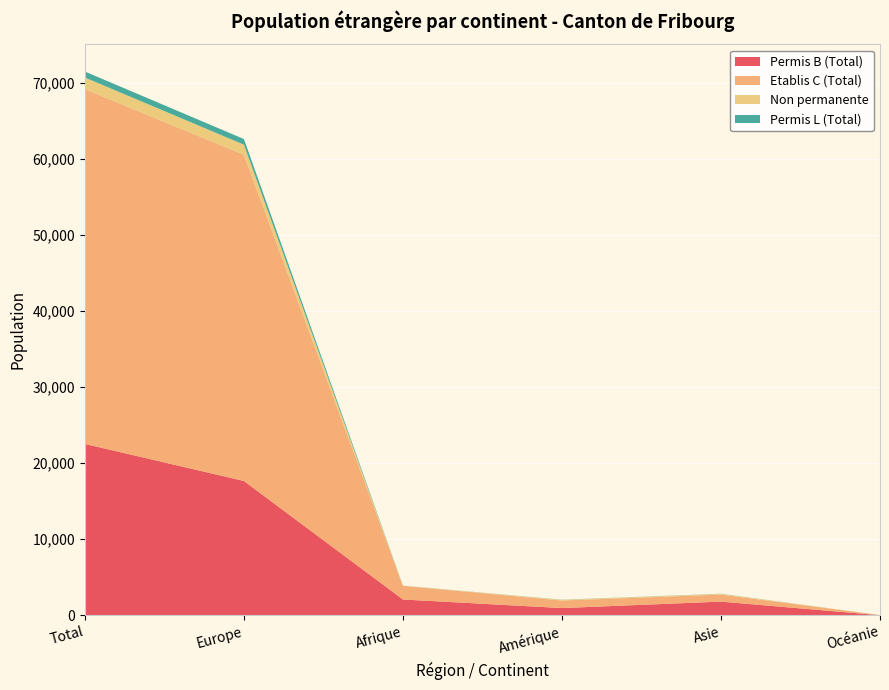

Reading left to right, list all the values displayed in this chart.

Permis B (Total): 22530	17658	2084	956	1803	17
Etablis C (Total): 46627	42878	1791	992	928	20
Non permanente: 1522	1320	23	87	90	0
Permis L (Total): 787	740	10	18	18	1
Total général: 71466	62596	3908	2053	2839	38